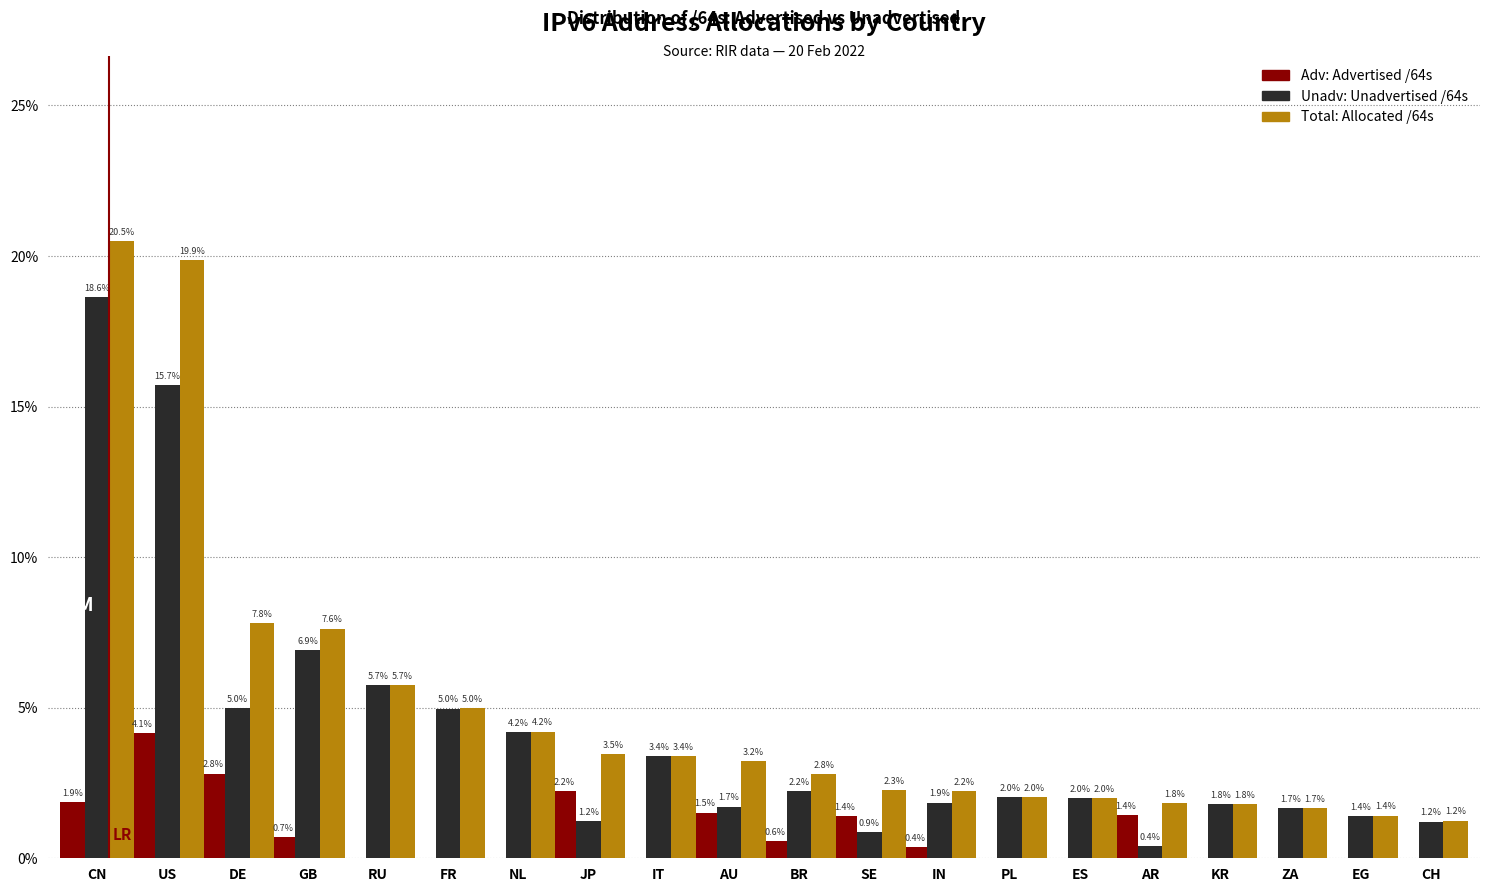

Which category has the highest value across all series?

CN